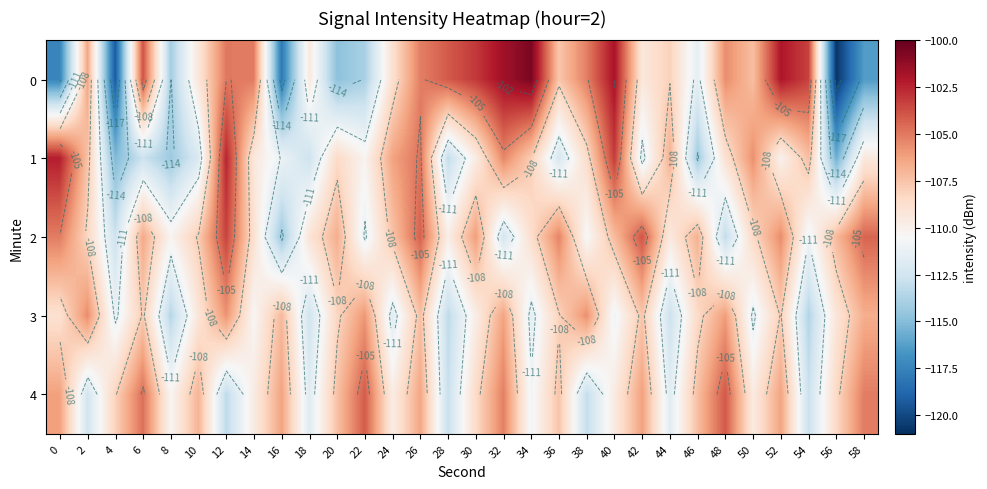

What is the average value of the 2 series?

-108.2